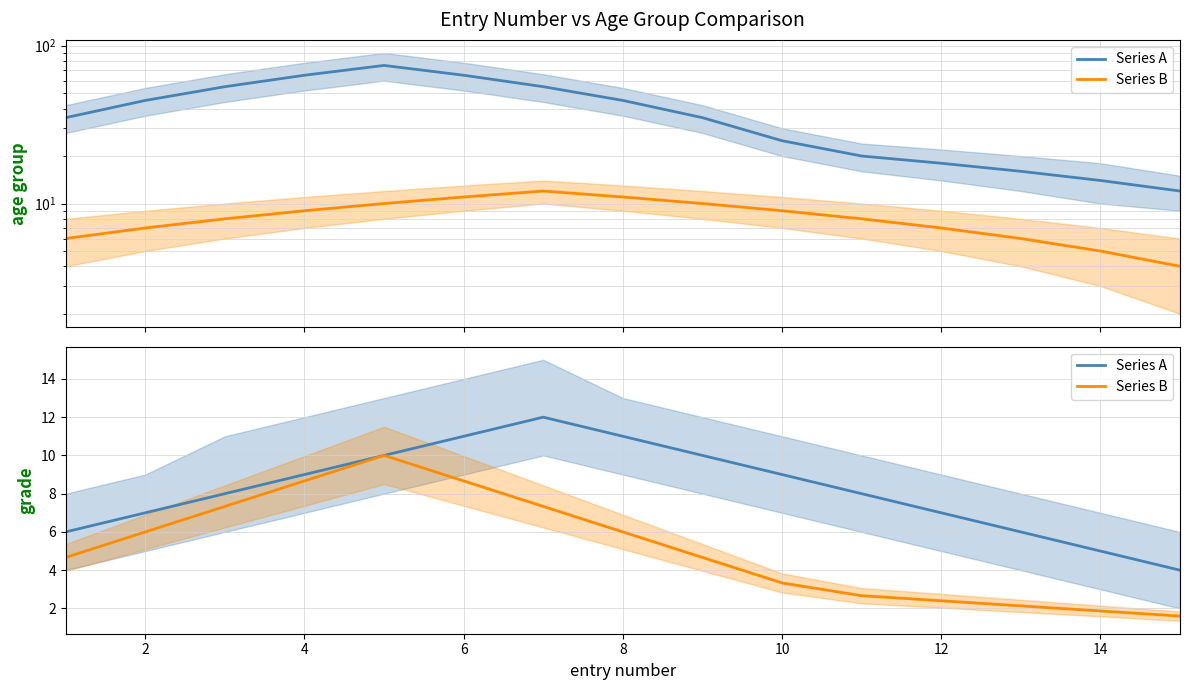

Count the number of categories in the chart.

15